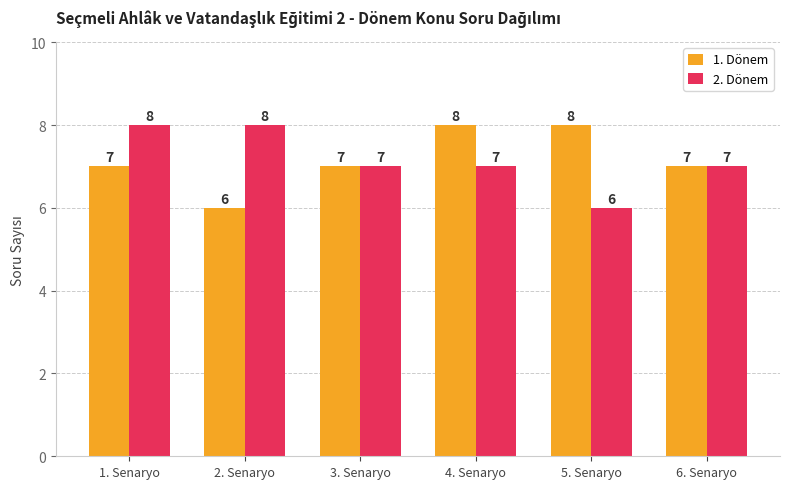

At how many categories does at least one series exceed 6?

6